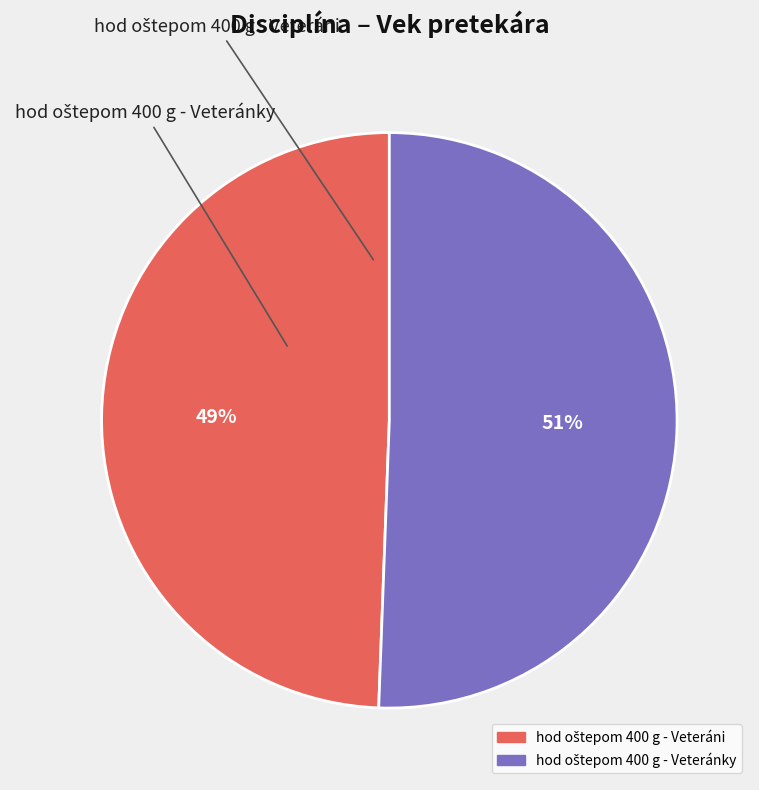

To the nearest percent, what is the average slice percentage?

50%